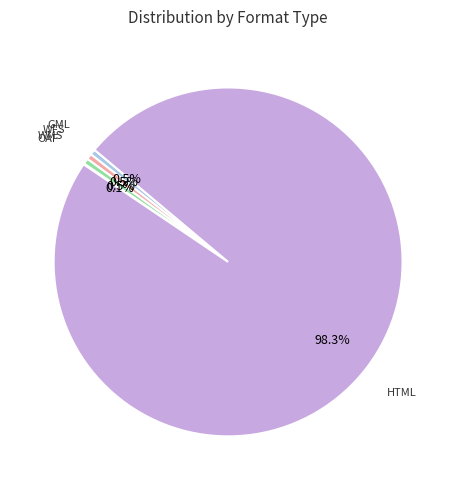

Is there any slice that represents more than half of the pie?

Yes